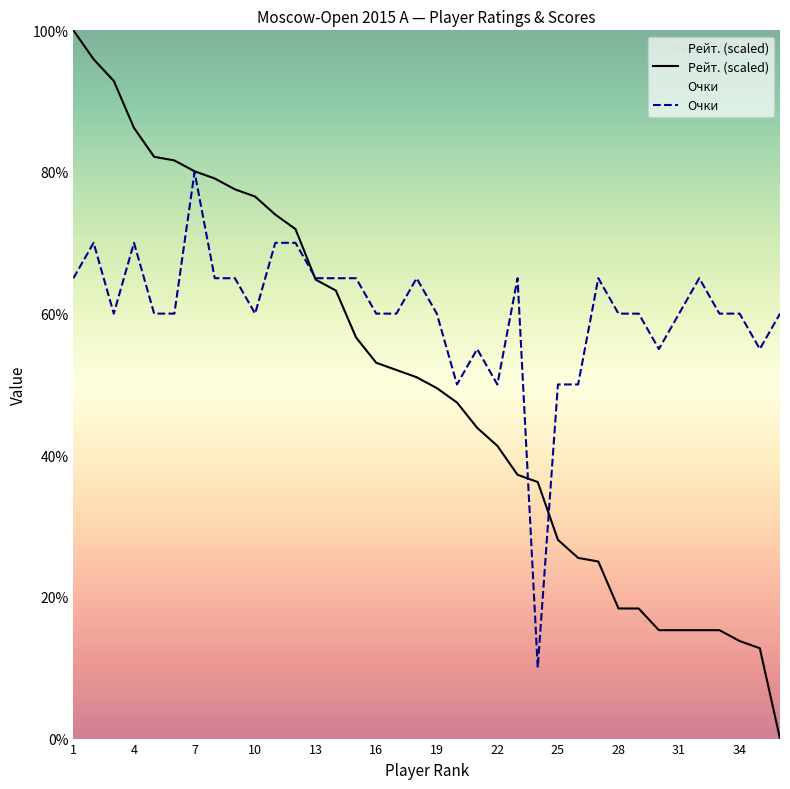

Which series has the largest total across all categories?

Очки